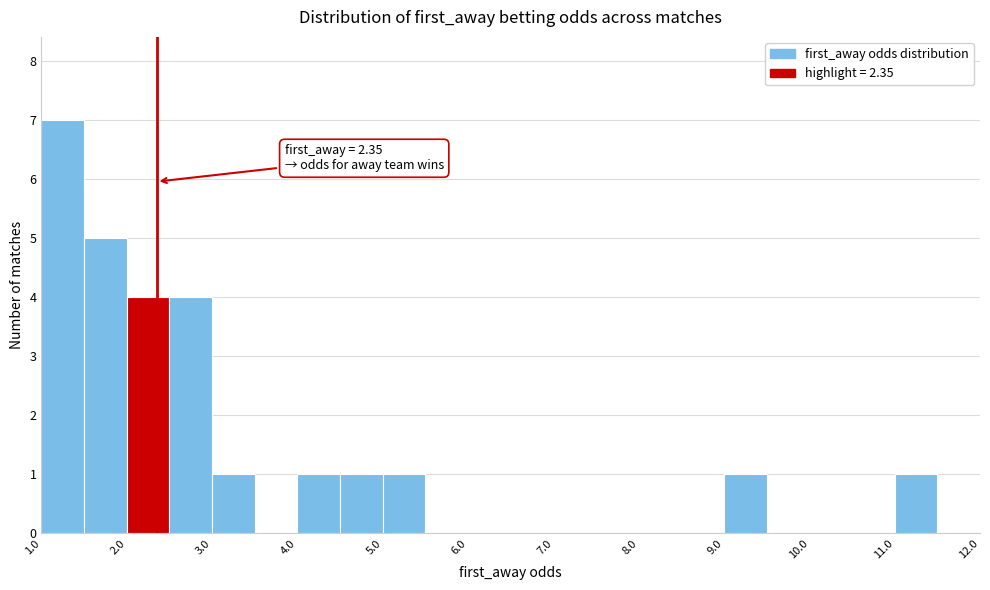

Over which range of the x-axis is the bar tallest?

1.0 to 1.5